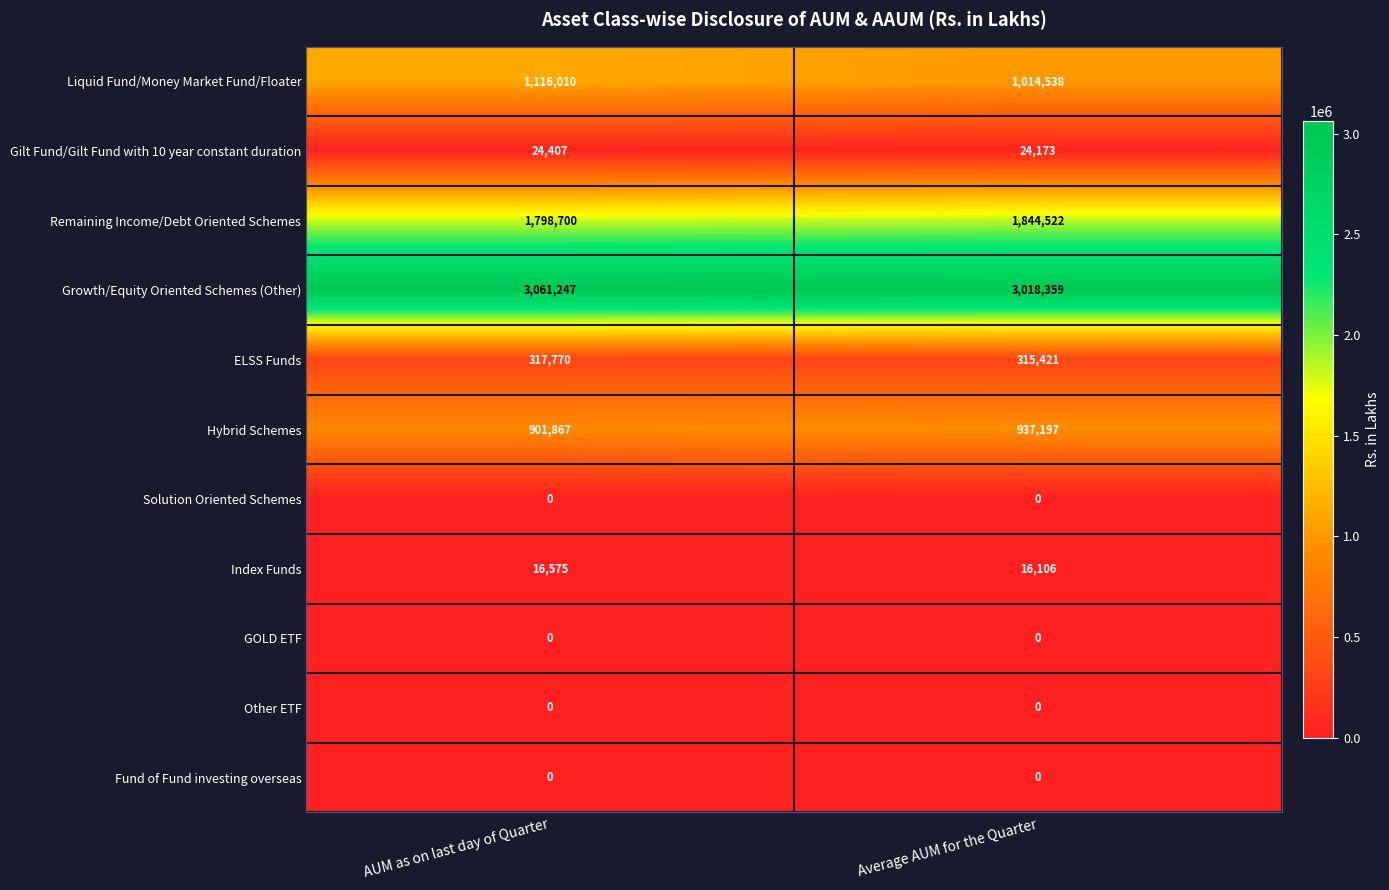

Which category has the highest value across all series?

AUM as on last day of Quarter